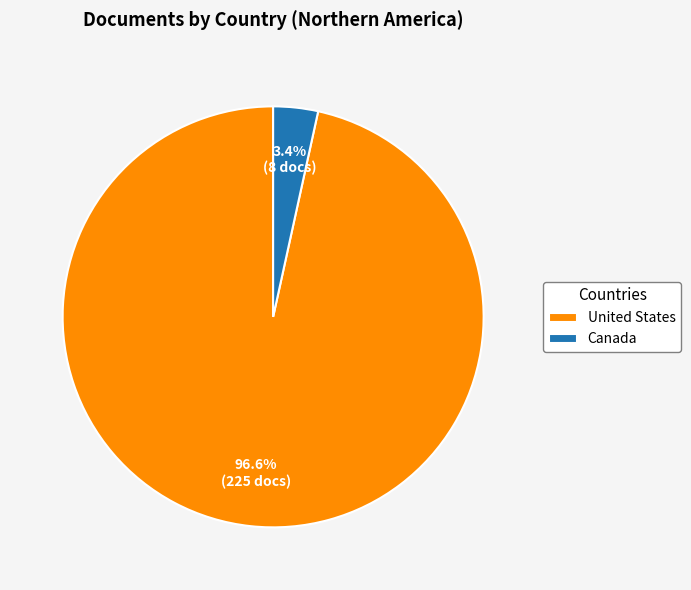

To the nearest percent, what portion does Canada represent?

3%